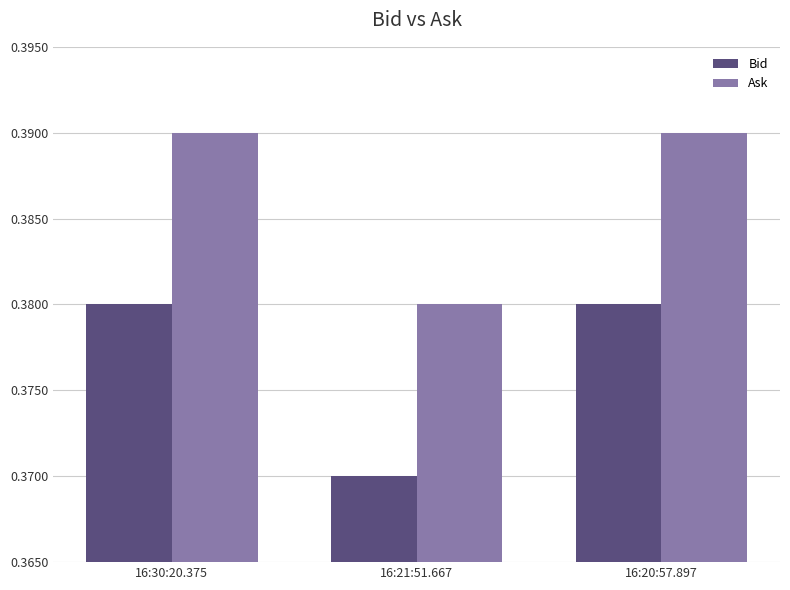

Rank the series at 16:20:57.897 from lowest to highest value.

Bid, Ask